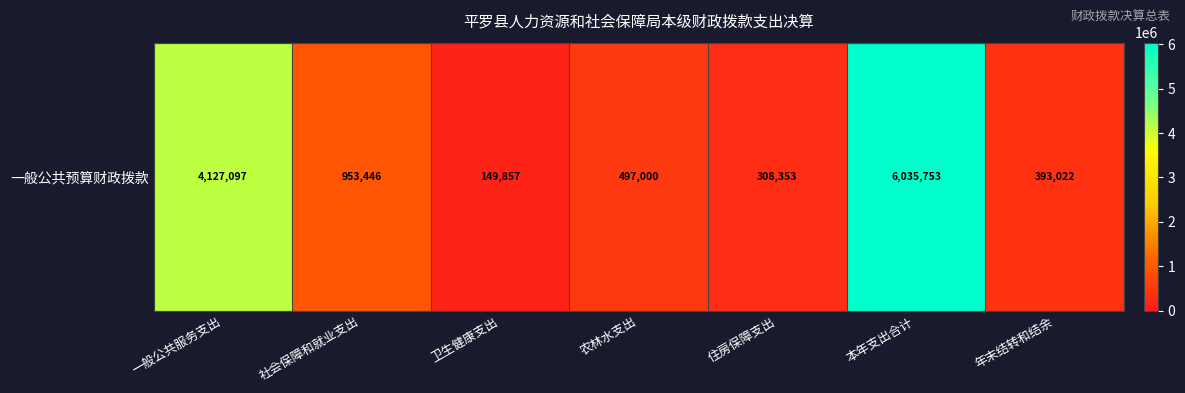

List the labels in order of value, smallest first.

卫生健康支出, 住房保障支出, 年末结转和结余, 农林水支出, 社会保障和就业支出, 一般公共服务支出, 本年支出合计